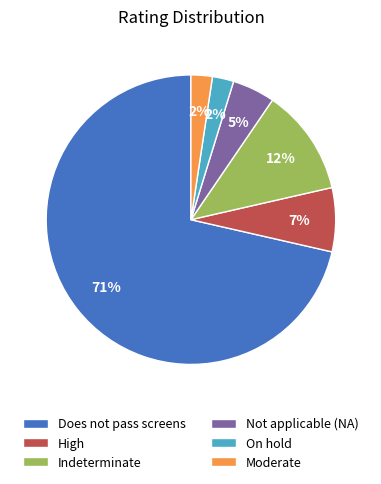

Which category has the biggest portion of the pie?

Does not pass screens